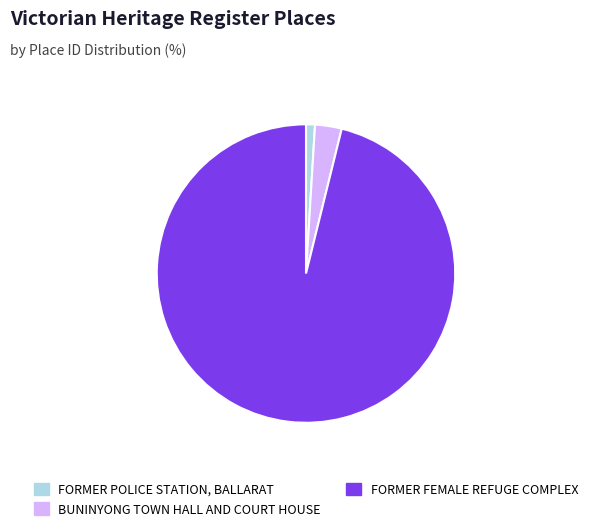

How many slices are in this pie chart?

3